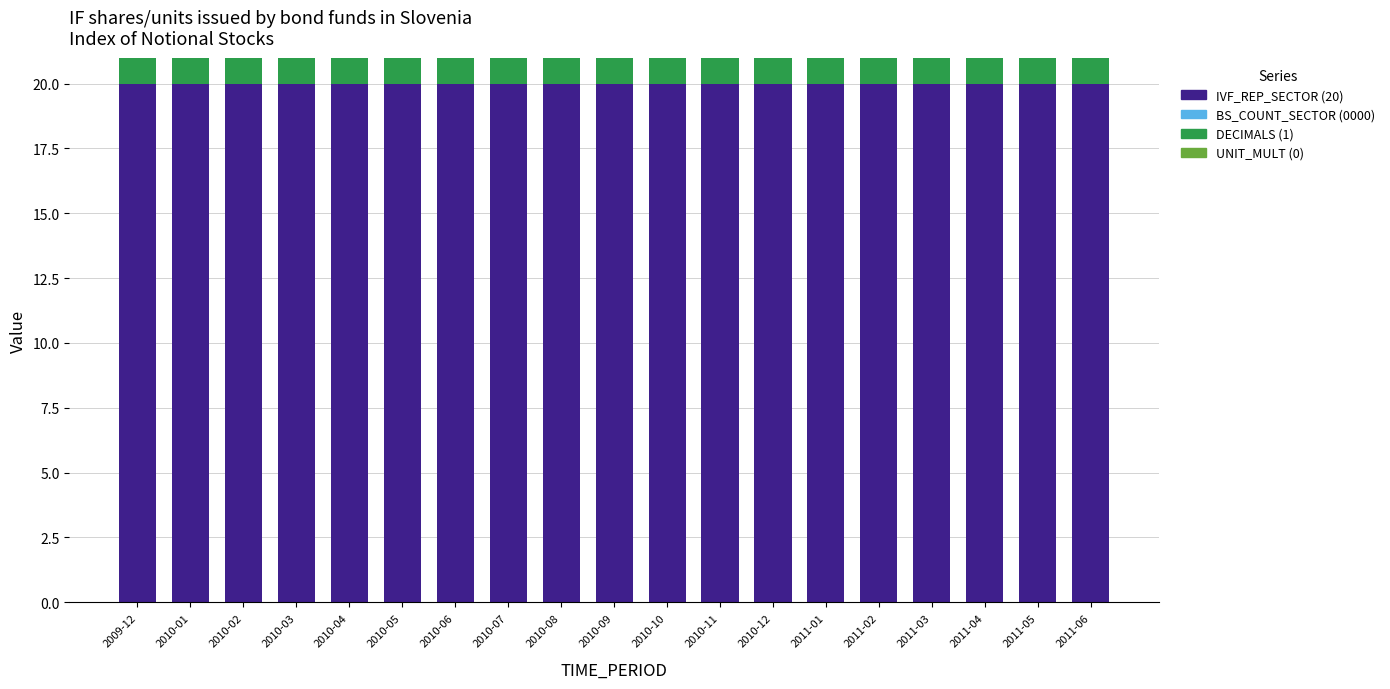

True or false: IVF_REP_SECTOR (20) has a value of 8 at 2011-06.

False